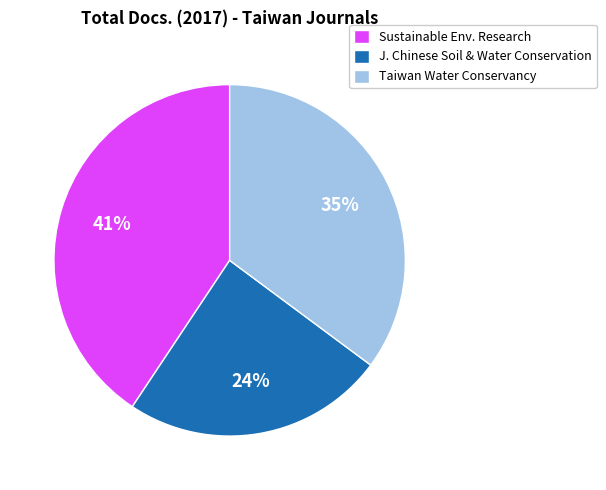

To the nearest percent, what percentage of the pie is Taiwan Water Conservancy?

35%